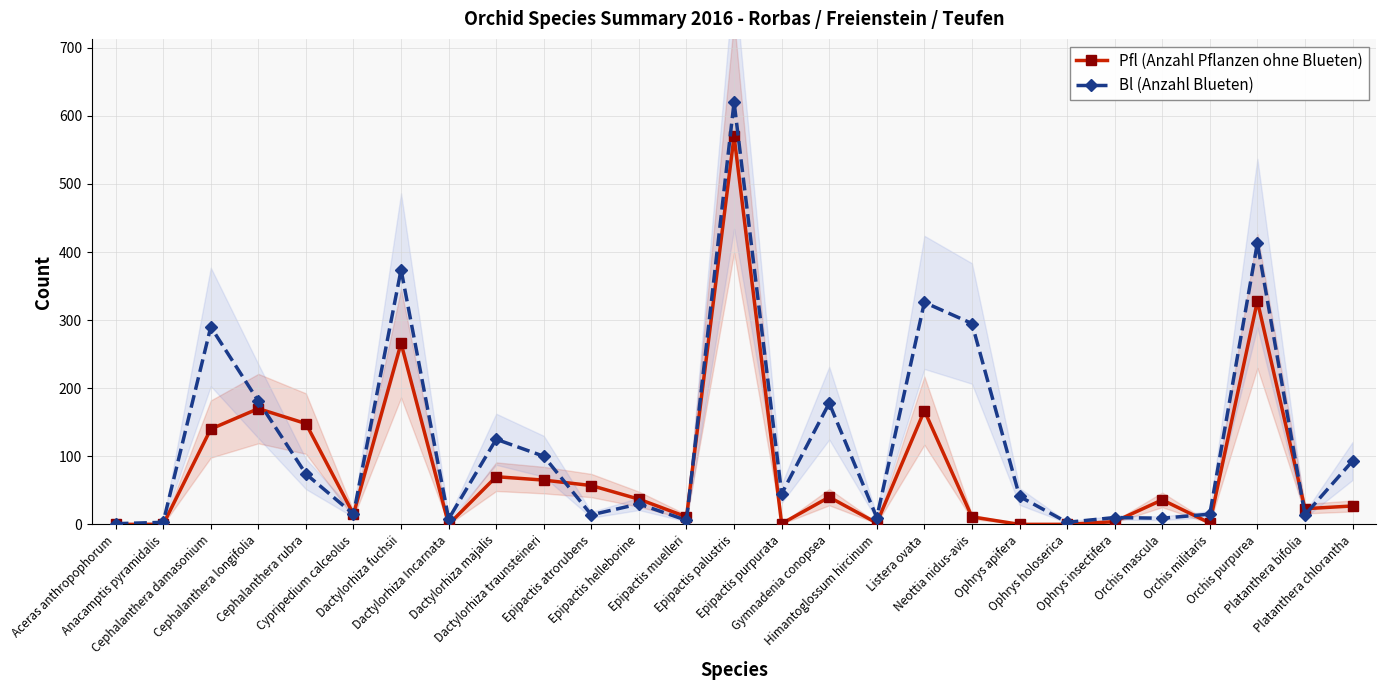

Where is the first local maximum for Bl (Anzahl Blueten)?

Cephalanthera damasonium